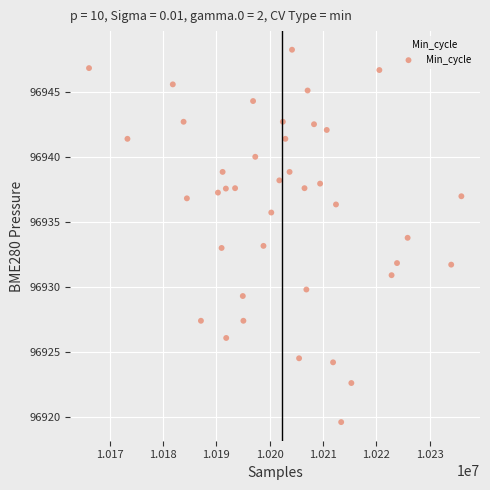

What is the range of X values (max minus min)?

69791.0